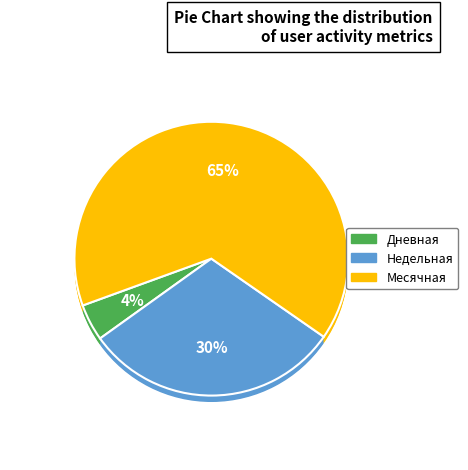

How many segments does this pie chart have?

3